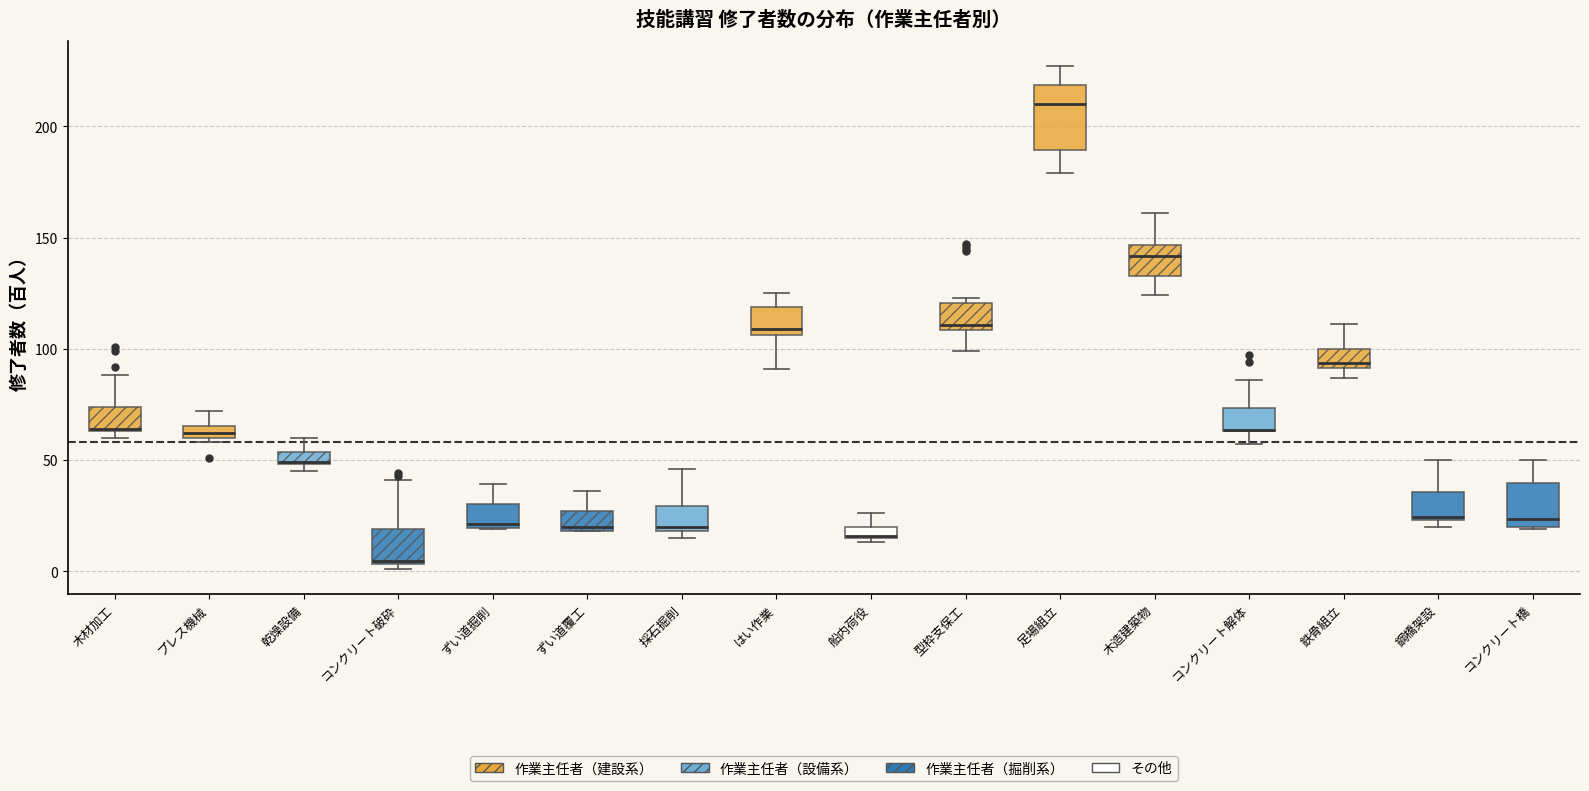

Where is the lower edge of the box for プレス機械 on the y-axis? The values are not printed on the chart, so give them approximately, as read against the axis.

60